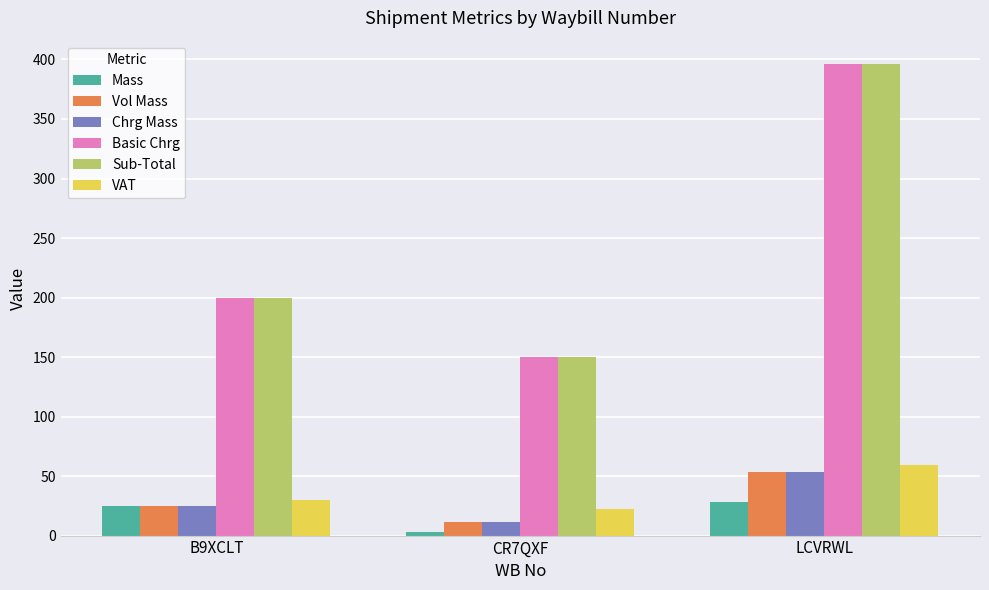

What is the label of the 3rd bar from the left?

LCVRWL